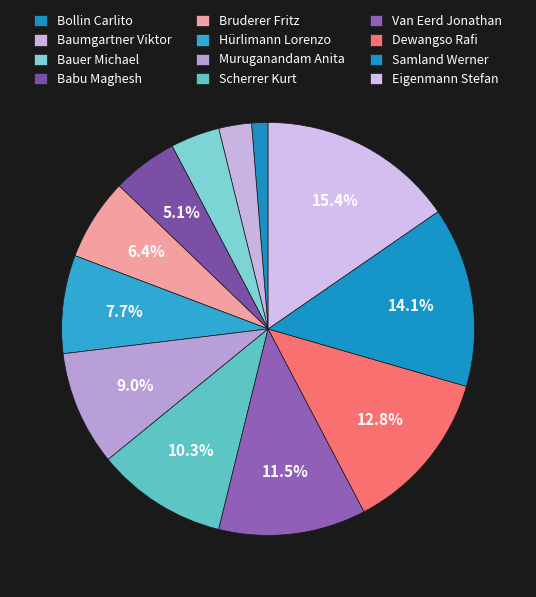

Count the number of slices in the pie.

12